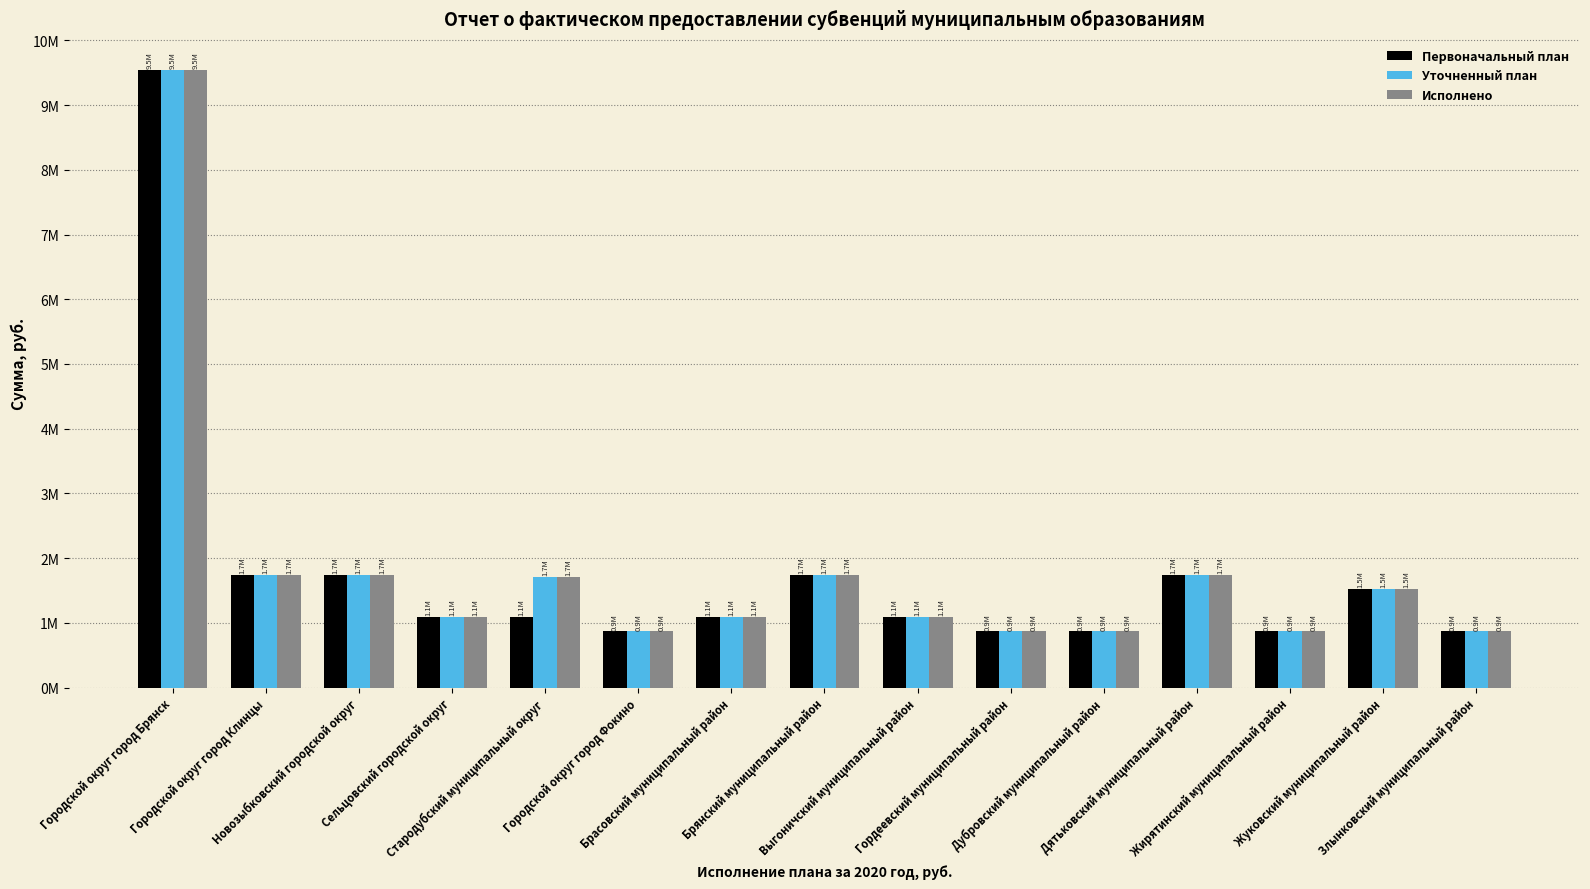

What are all the series names shown in the legend?

Первоначальный план, Уточненный план, Исполнено